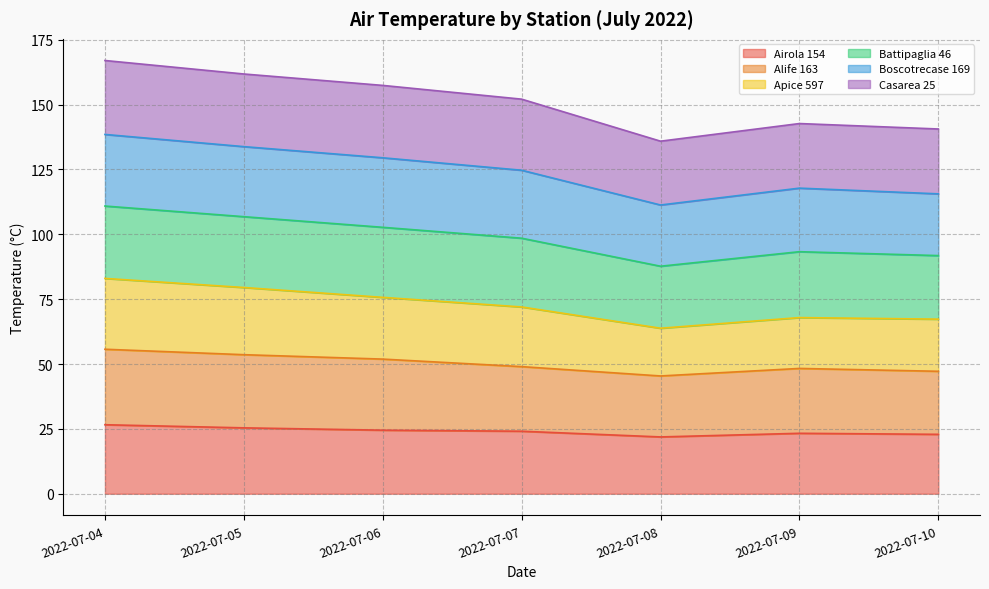

What is the total value across all series at 2022-07-04?

167.0